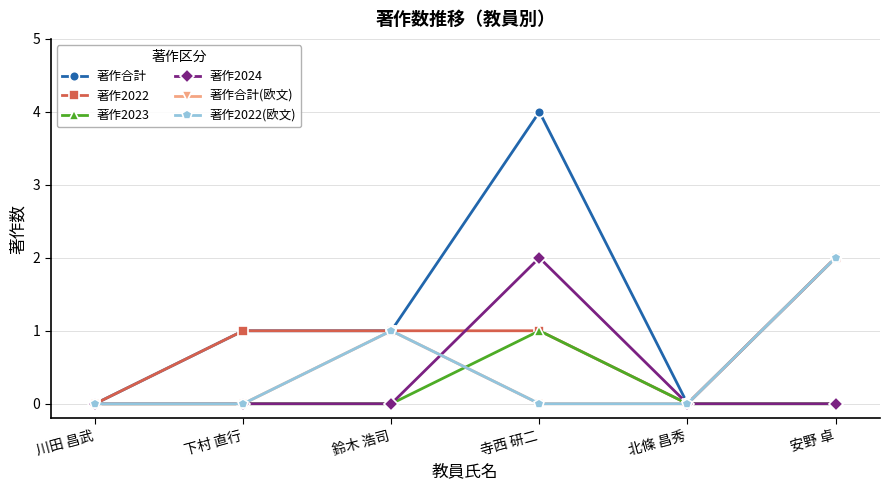

Is this an area chart (filled region under the line)?

No